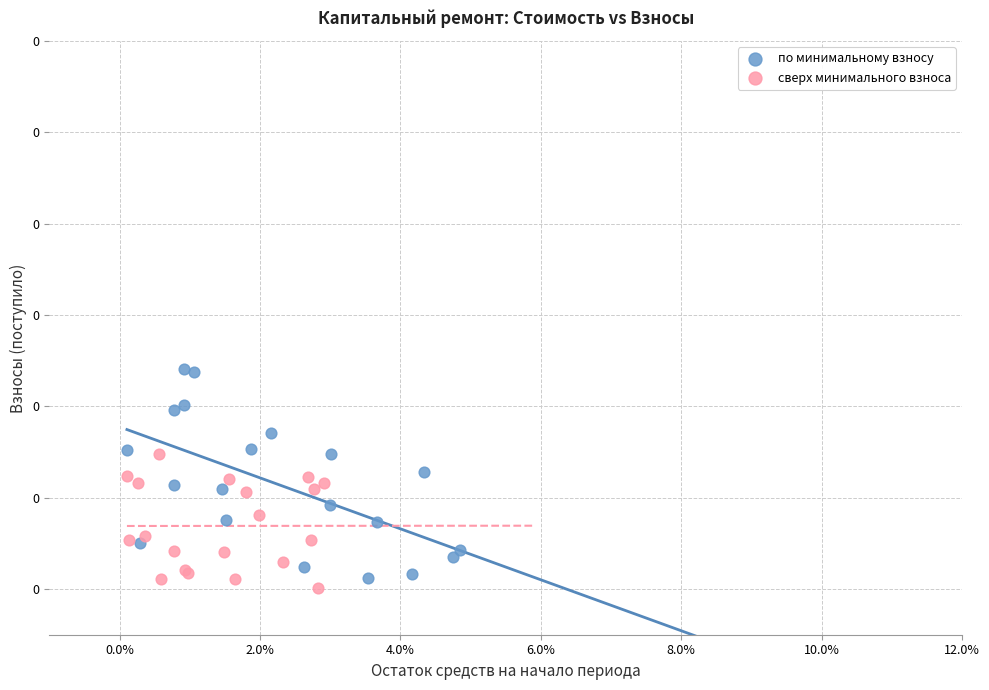

Which series contains the highest Y value?

по минимальному взносу